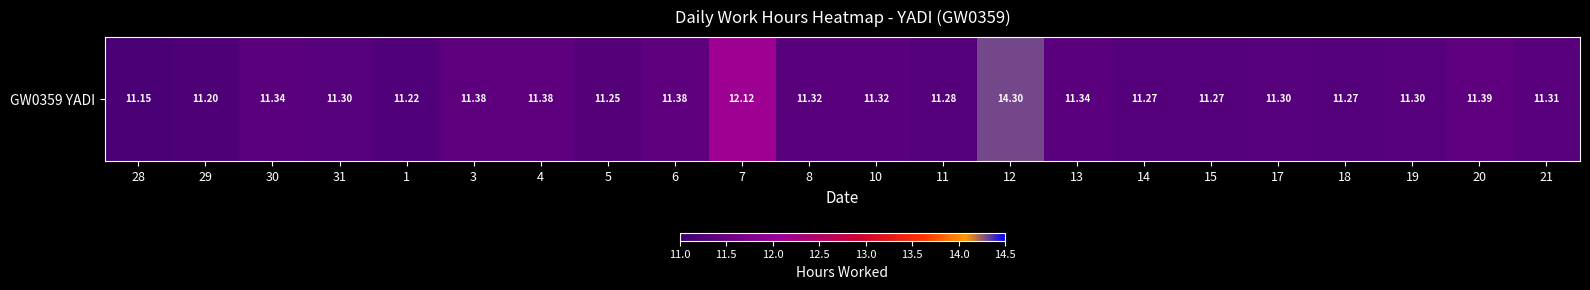

Which has a higher value, 20 or 29?

20